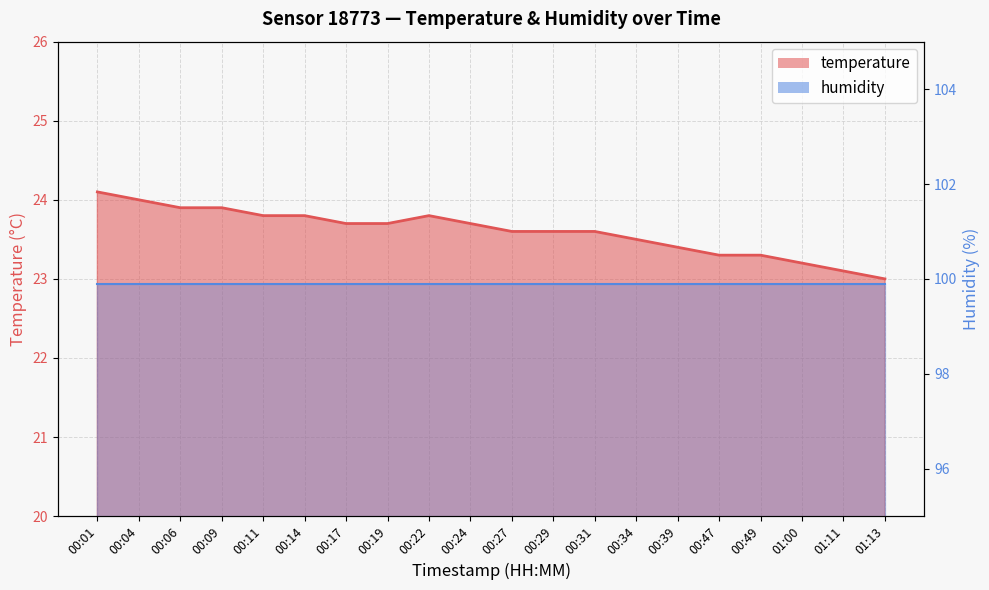

What is the minimum value shown in the chart?

23.0